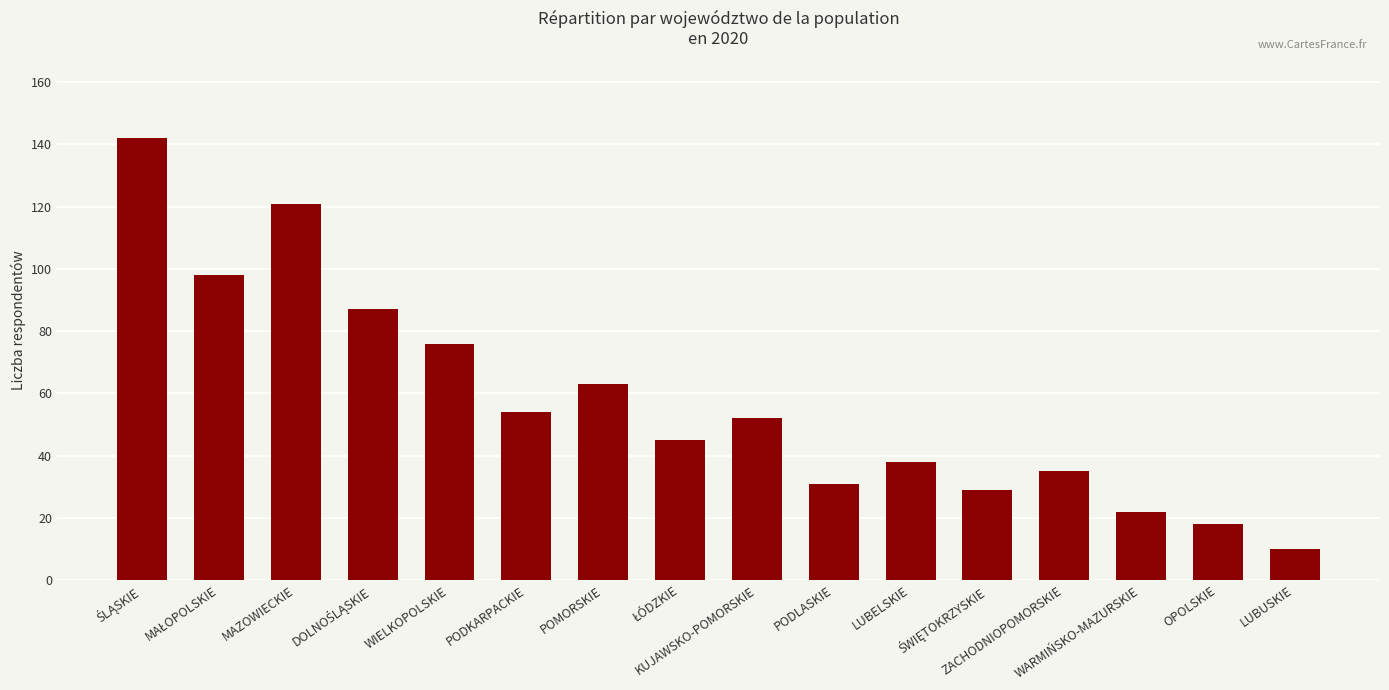

Are the bars horizontal?

No